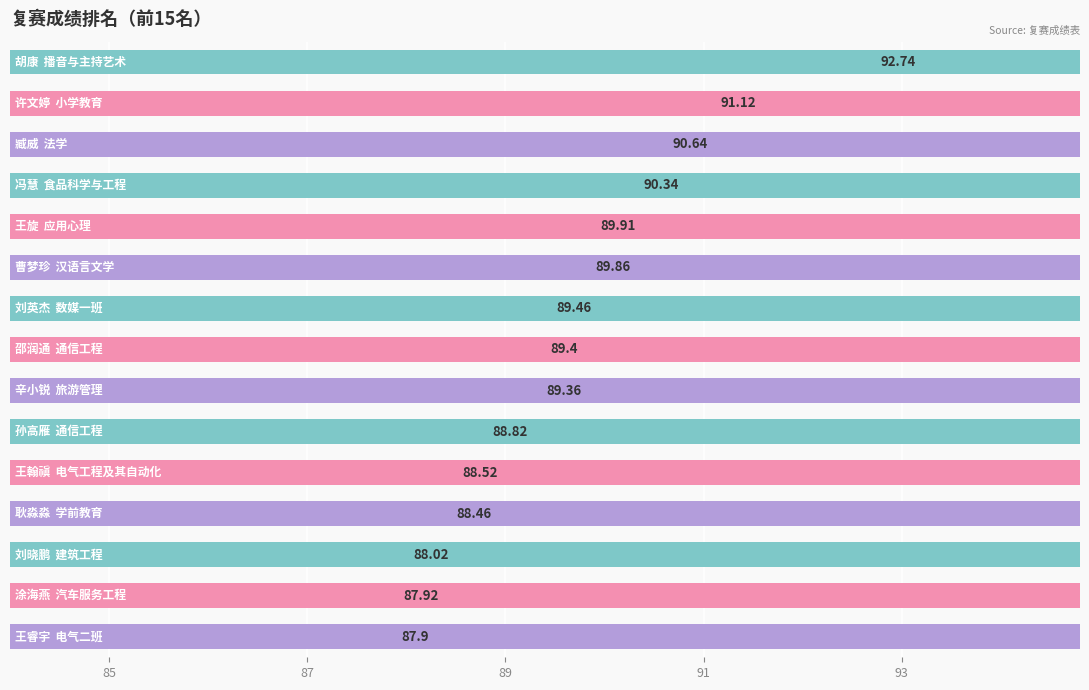

What is the difference between the values at 7 and 13?

1.5